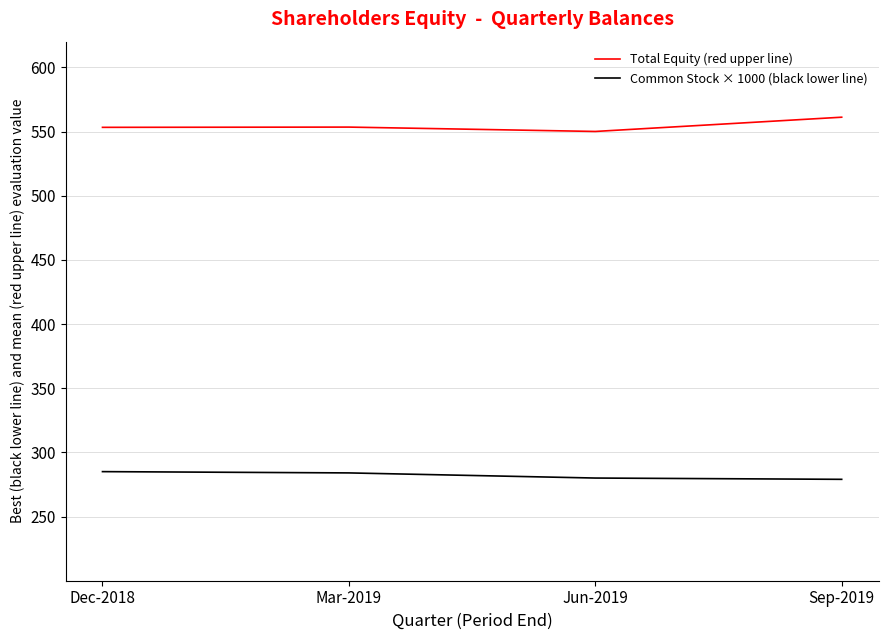

Reading left to right, extract all data points from this chart.

Total Equity (red upper line): Dec-2018=553244	Mar-2019=553439	Jun-2019=550042	Sep-2019=561145
Common Stock × 1000 (black lower line): Dec-2018=285000	Mar-2019=284000	Jun-2019=280000	Sep-2019=279000